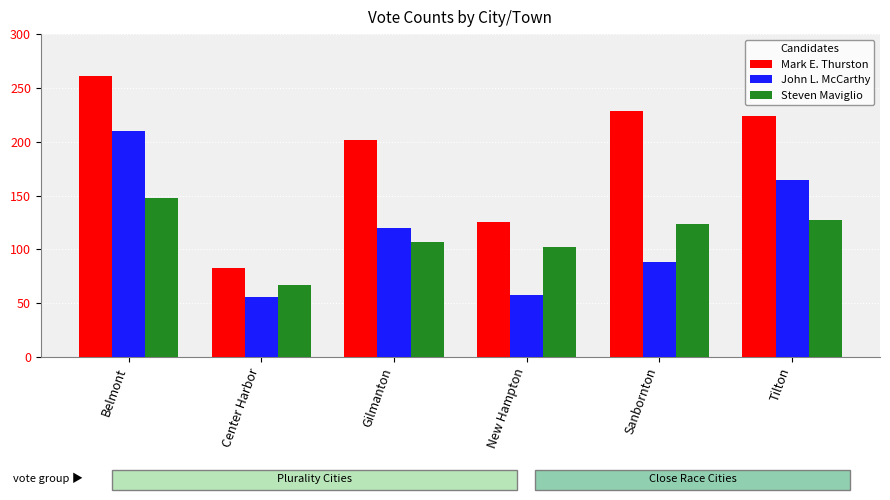

Reading right to left, transcribe all the data shown in this chart.

Mark E. Thurston: Tilton=224	Sanbornton=229	New Hampton=125	Gilmanton=202	Center Harbor=83	Belmont=261
John L. McCarthy: Tilton=164	Sanbornton=88	New Hampton=58	Gilmanton=120	Center Harbor=56	Belmont=210
Steven Maviglio: Tilton=127	Sanbornton=124	New Hampton=102	Gilmanton=107	Center Harbor=67	Belmont=148